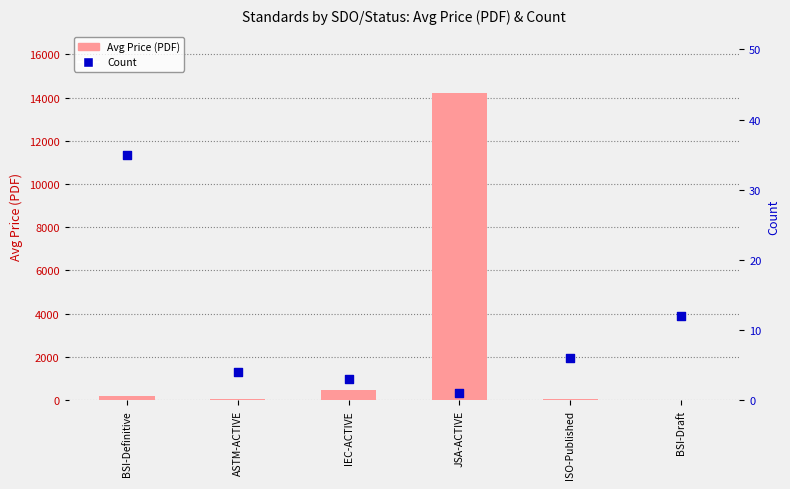

Which series reaches the maximum Y coordinate?

Avg Price (PDF)